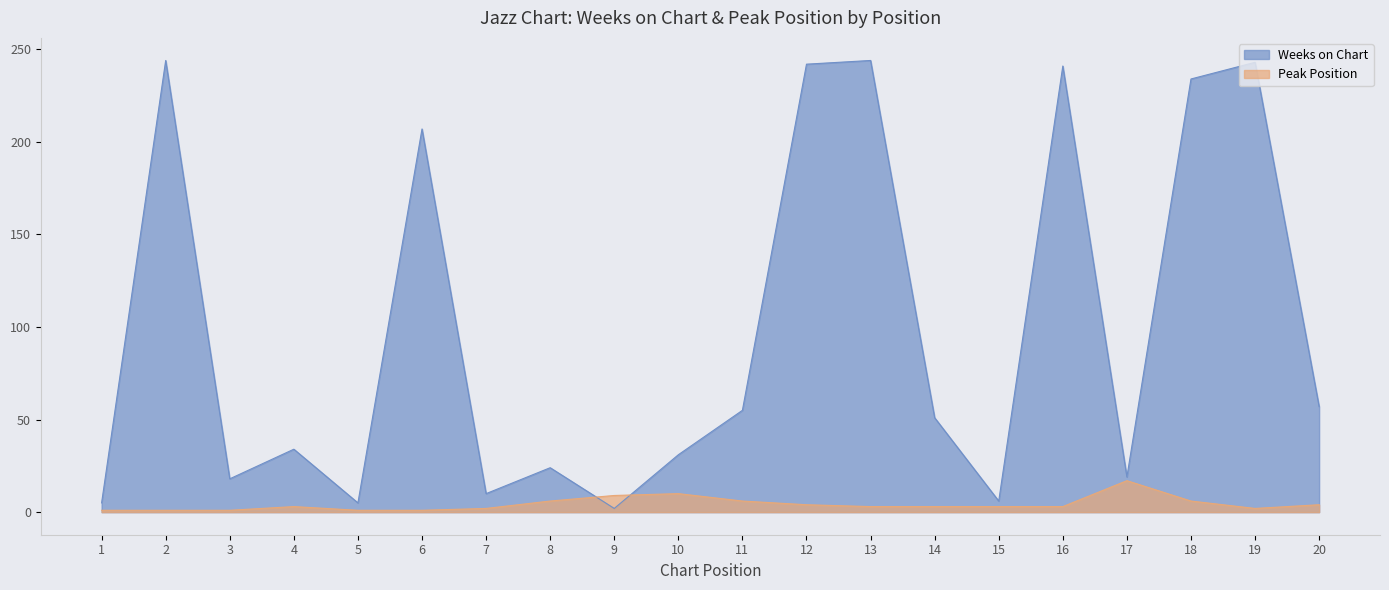

Rank the series by their average value, from highest to lowest.

Weeks on Chart, Peak Position